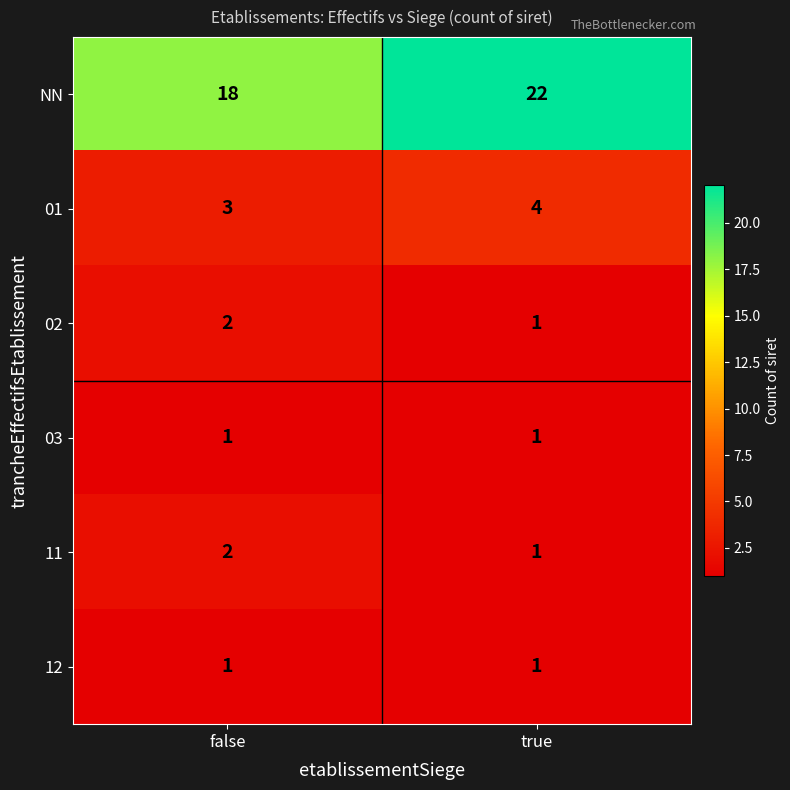

Which category has the highest value across all series?

true